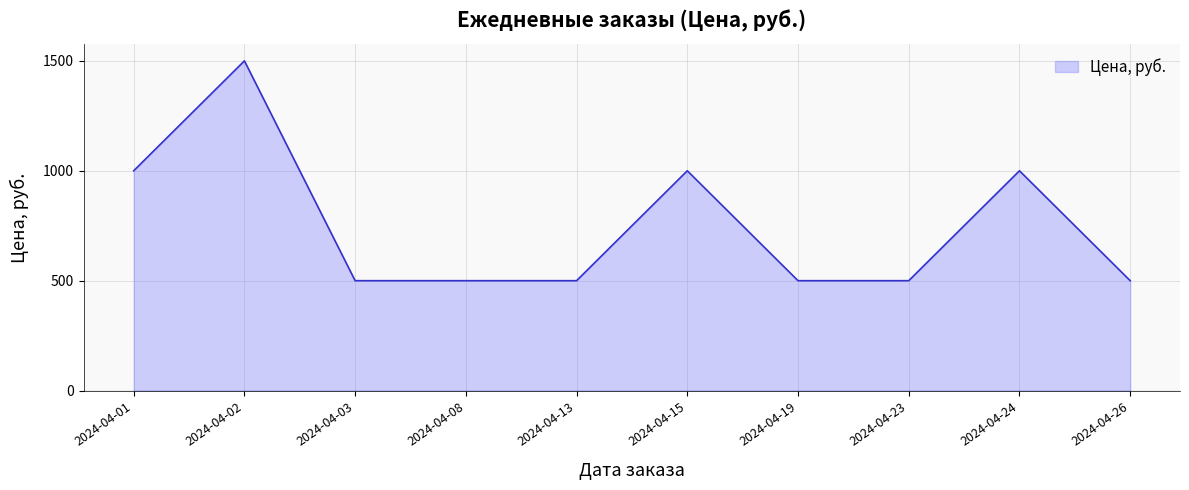

What is the difference between the maximum and minimum values?

1000